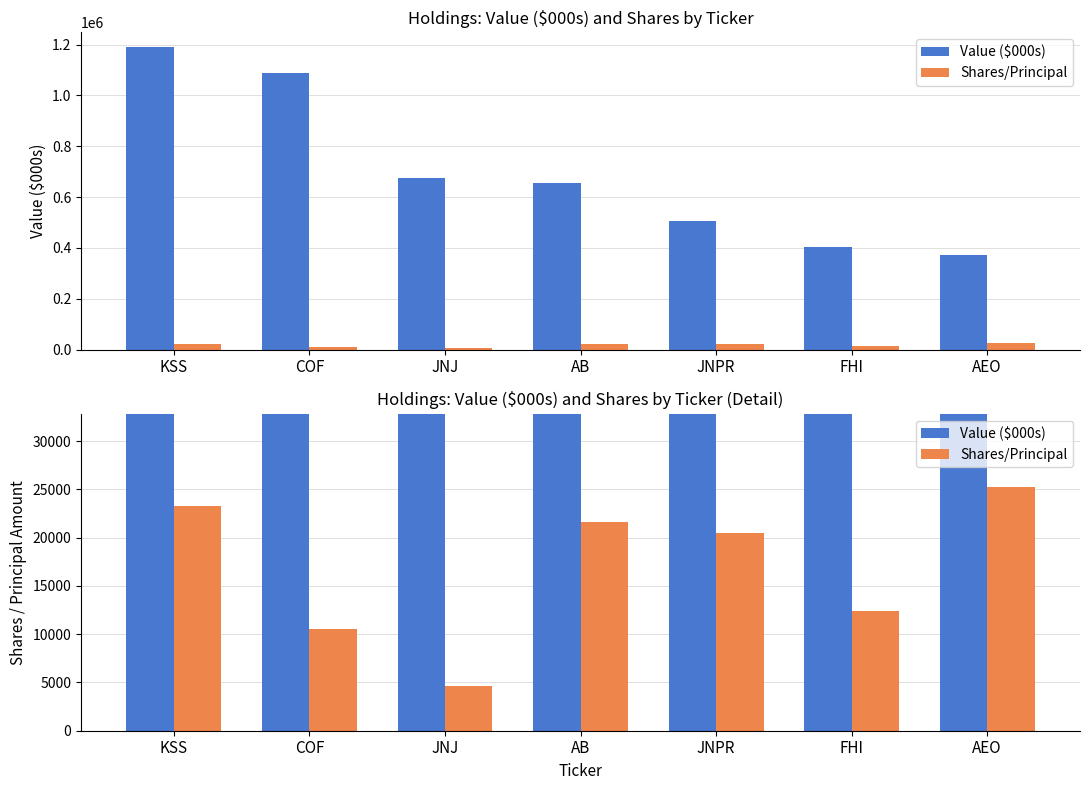

What is the difference between the maximum and second lowest values in the Value ($000s) series?

786000